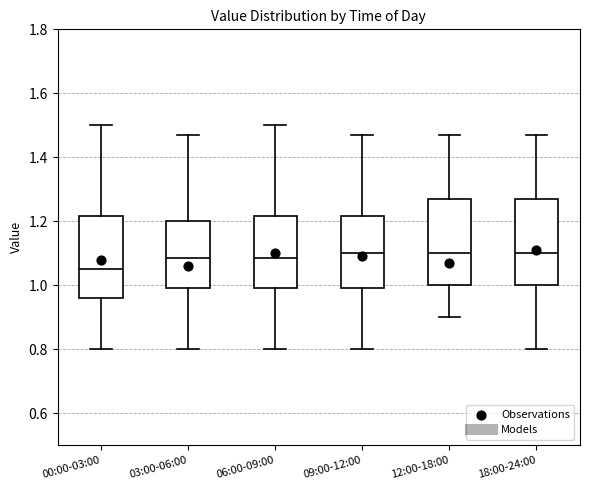

Reading left to right, read every box against the y-axis: the position of its median line, the range the box covers, and the ends of its whiskers. The values are not printed on the chart, so give them approximately, as read against the axis.

00:00-03:00: median 1.06, box 0.96 to 1.22, whiskers 0.80 to 1.50
03:00-06:00: median 1.08, box 1.00 to 1.20, whiskers 0.80 to 1.48
06:00-09:00: median 1.08, box 1.00 to 1.22, whiskers 0.80 to 1.50
09:00-12:00: median 1.10, box 1.00 to 1.22, whiskers 0.80 to 1.48
12:00-18:00: median 1.10, box 1.00 to 1.28, whiskers 0.90 to 1.48
18:00-24:00: median 1.10, box 1.00 to 1.28, whiskers 0.80 to 1.48